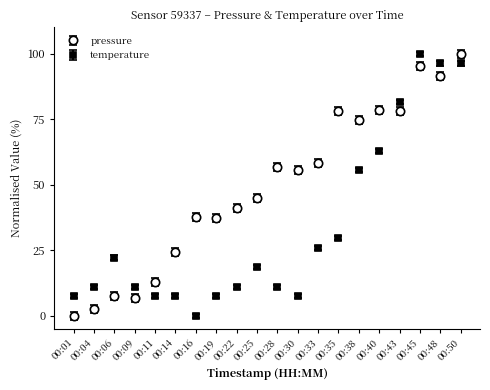

Where does the pressure series first go above 55?

00:28